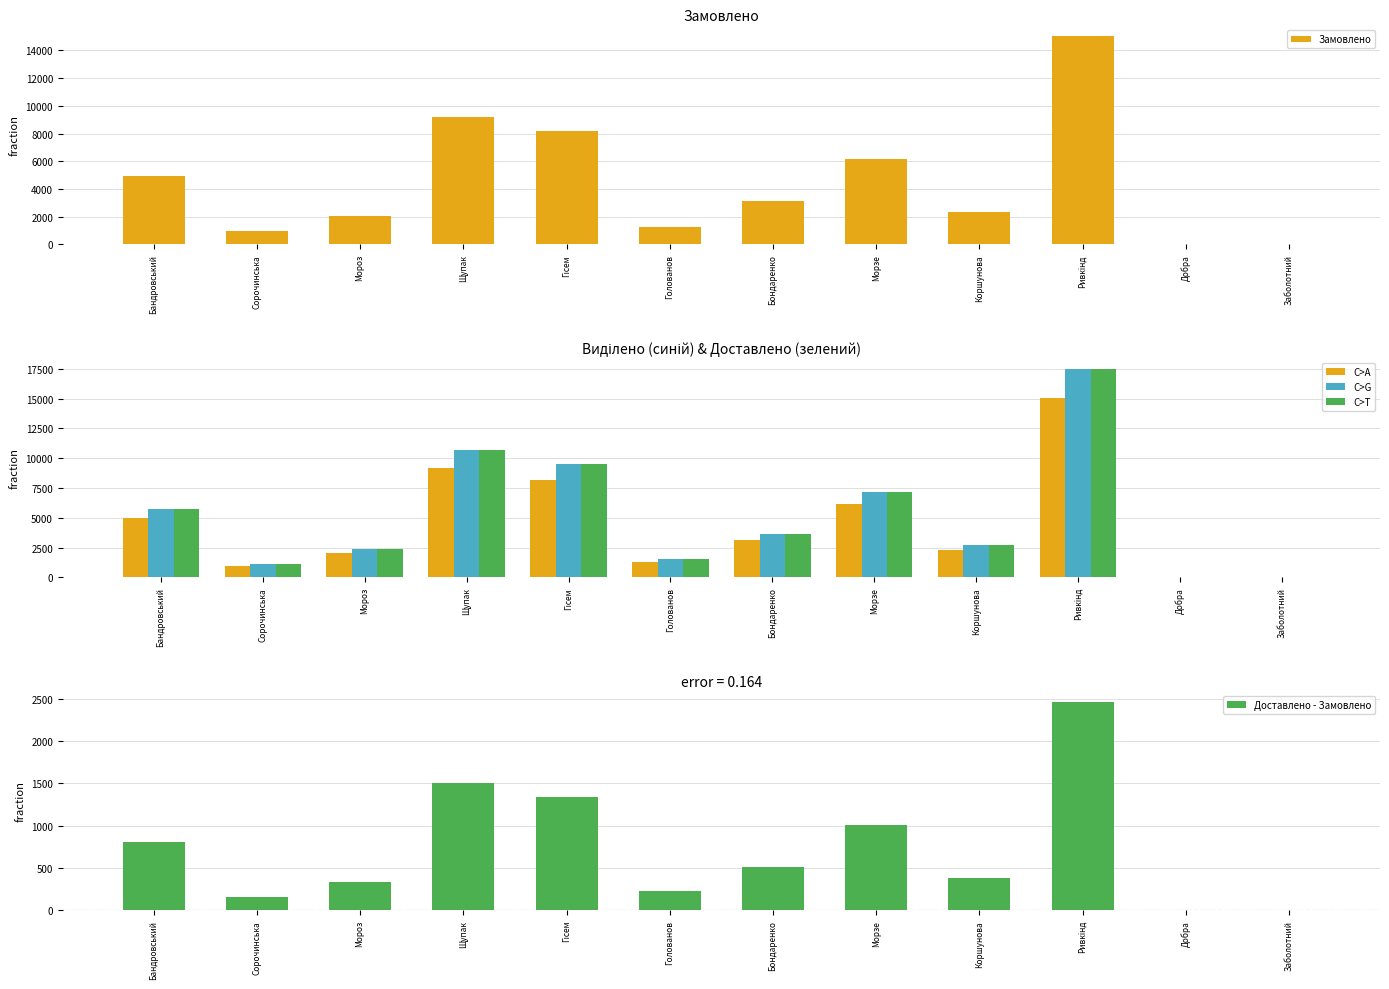

Reading right to left, list all the values displayed in this chart.

Замовлено: Заболотний=34	Добра=21	Ривкінд=15038	Коршунова=2319	Морзе=6159	Бондаренко=3111	Голованов=1291	Гісем=8162	Щупак=9167	Мороз=2046	Сорочинська=980	Бандровський=4958
Виділено: Заболотний=37	Добра=24	Ривкінд=17503	Коршунова=2701	Морзе=7166	Бондаренко=3624	Голованов=1520	Гісем=9502	Щупак=10672	Мороз=2382	Сорочинська=1141	Бандровський=5768
Доставлено: Заболотний=37	Добра=24	Ривкінд=17503	Коршунова=2701	Морзе=7166	Бондаренко=3624	Голованов=1520	Гісем=9502	Щупак=10672	Мороз=2382	Сорочинська=1141	Бандровський=5768
Доставлено - Замовлено: Заболотний=3	Добра=3	Ривкінд=2465	Коршунова=382	Морзе=1007	Бондаренко=513	Голованов=229	Гісем=1340	Щупак=1505	Мороз=336	Сорочинська=161	Бандровський=810